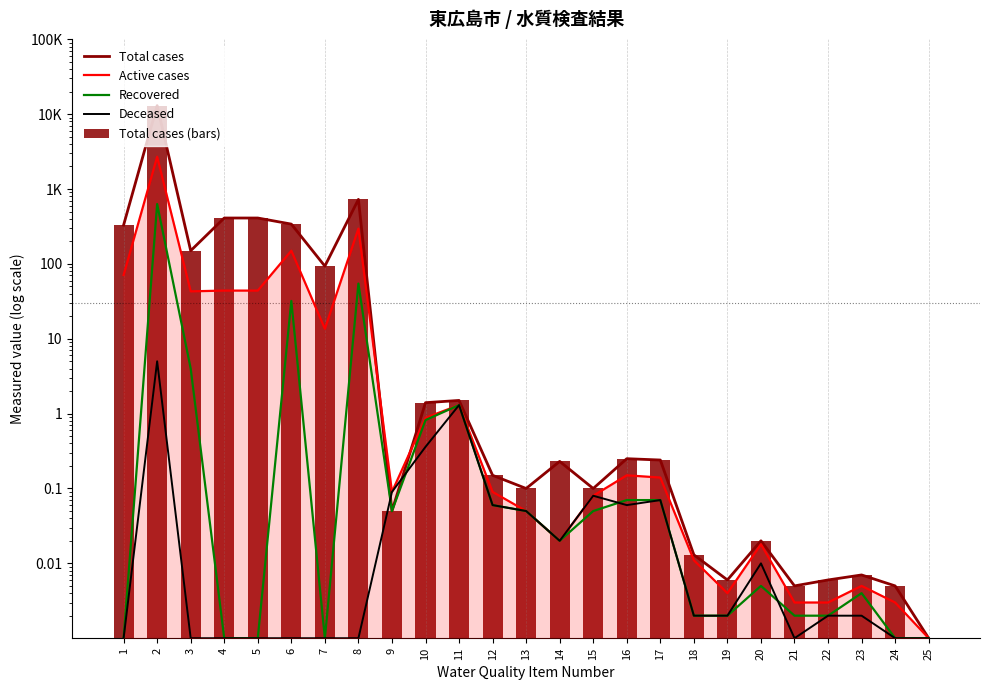

At which category is the sum across all series the highest?

2